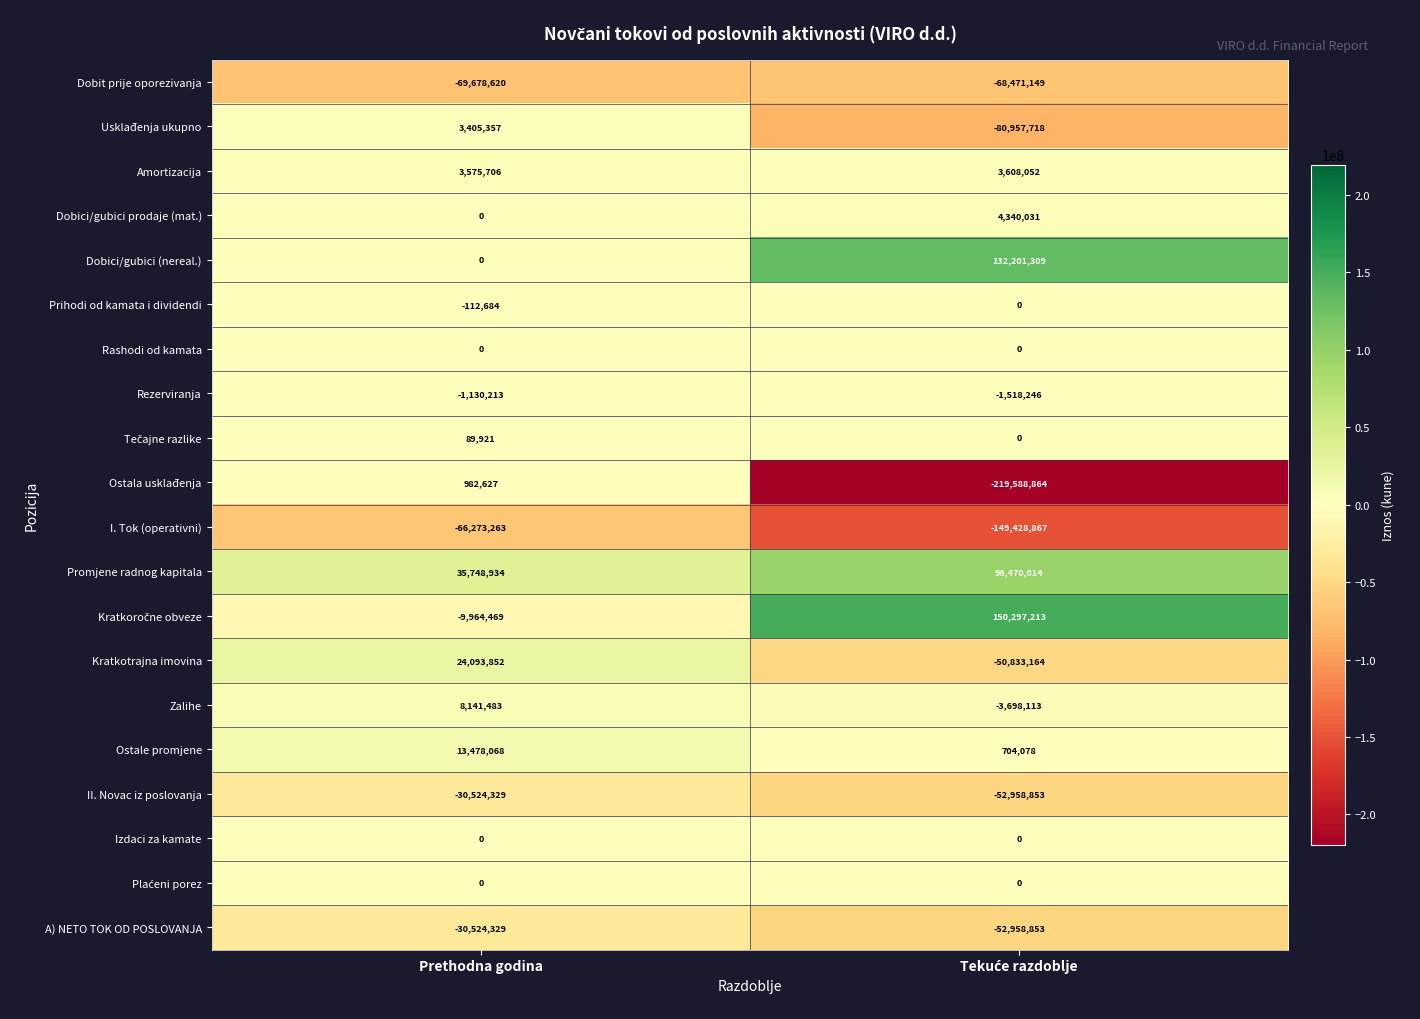

What is the spread (max minus min) of values at Prethodna godina?

105427554